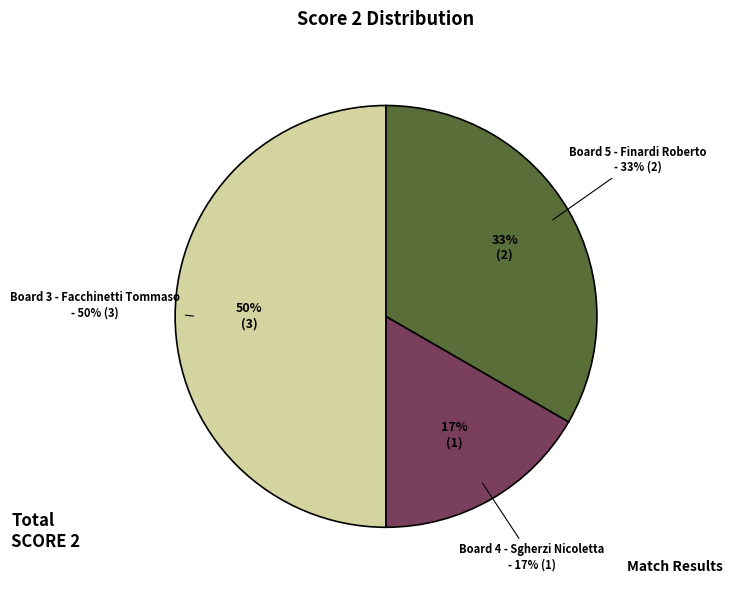

Count the number of slices in the pie.

5